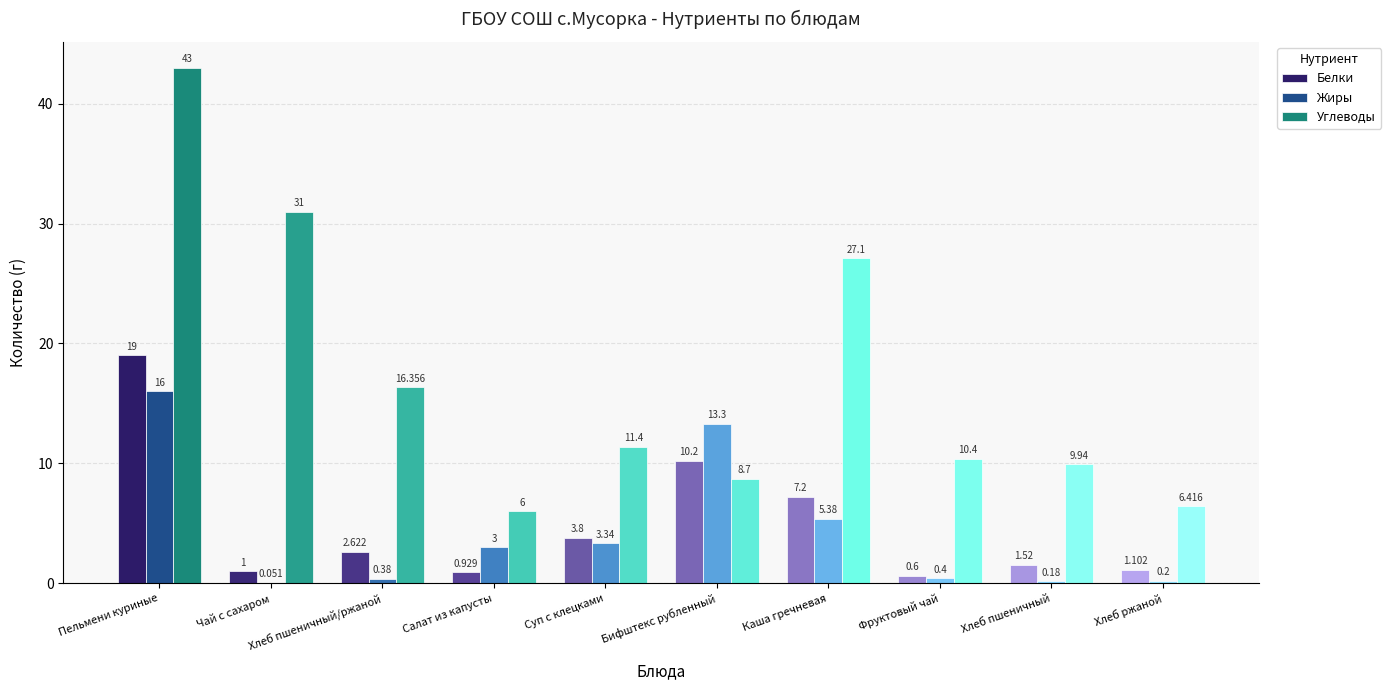

Is it true that Углеводы equals 43.0 at Пельмени куриные?

True